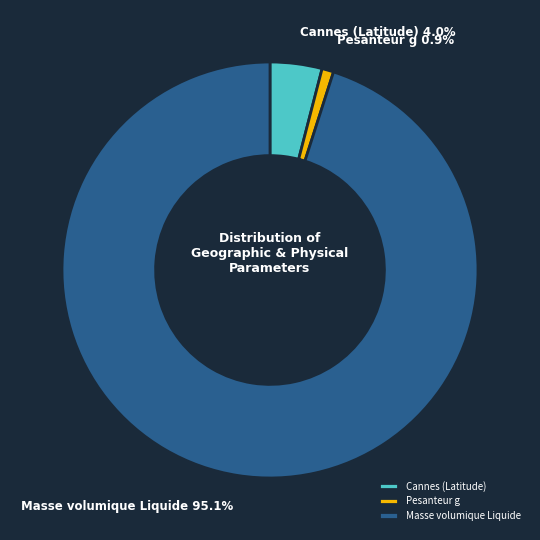

Approximately how many times larger is the value at Masse volumique Liquide compared to Pesanteur g?

104.7